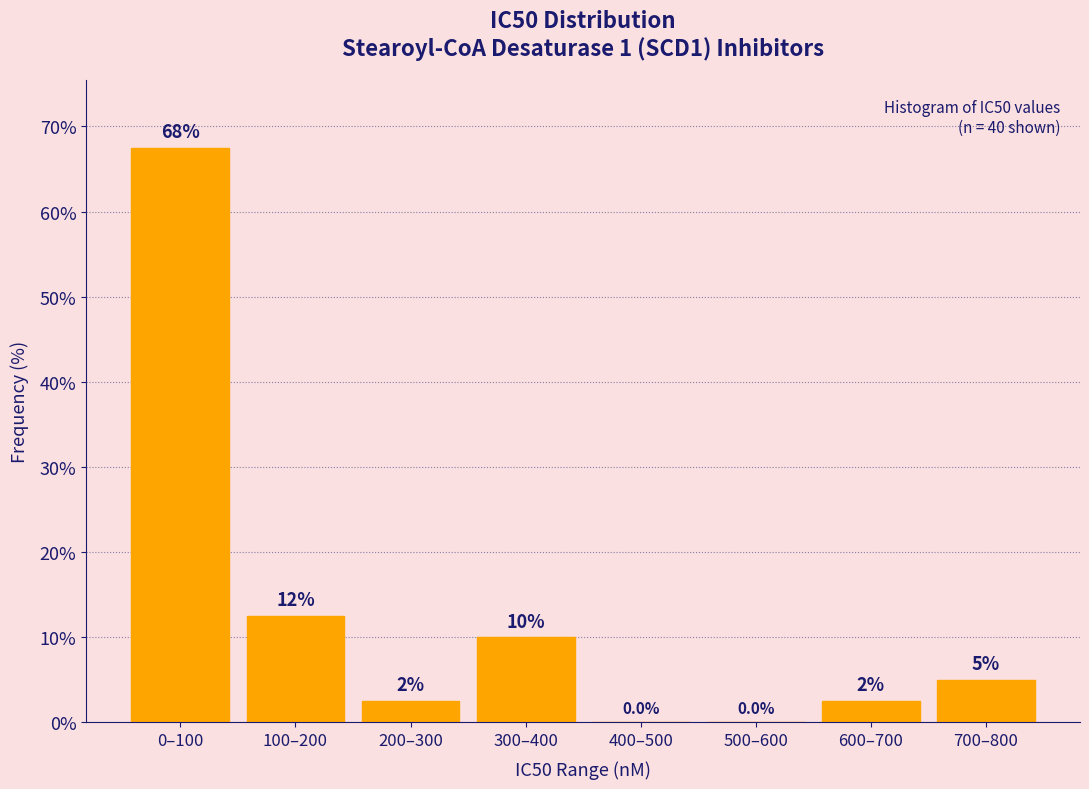

Reading left to right, transcribe all the data shown in this chart.

0–100=67.5	100–200=12.5	200–300=2.5	300–400=10.0	400–500=0.0	500–600=0.0	600–700=2.5	700–800=5.0